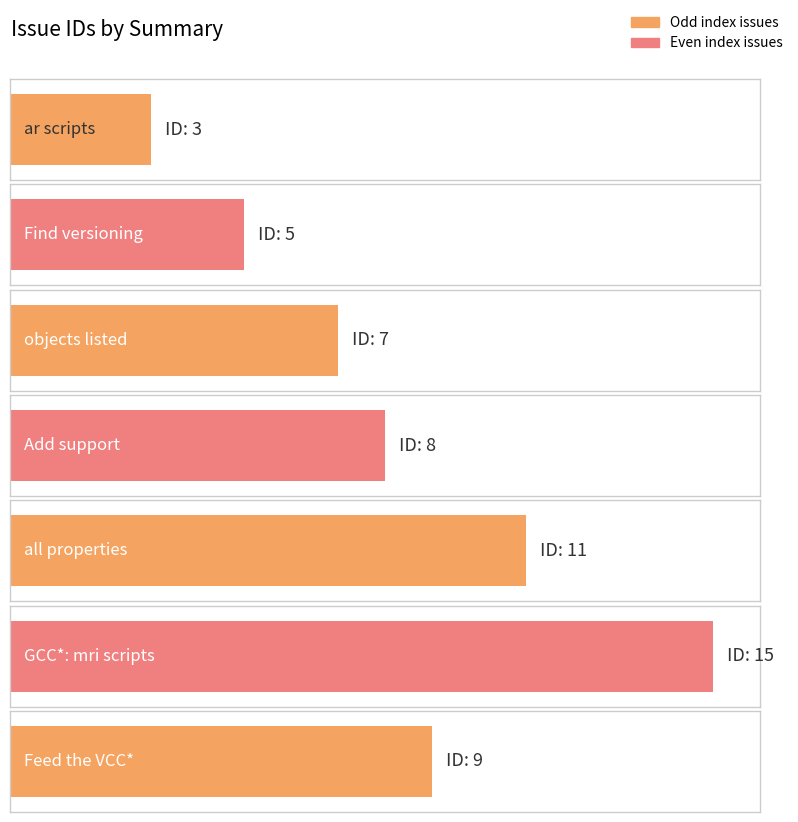

How many categories are shown in the chart?

7